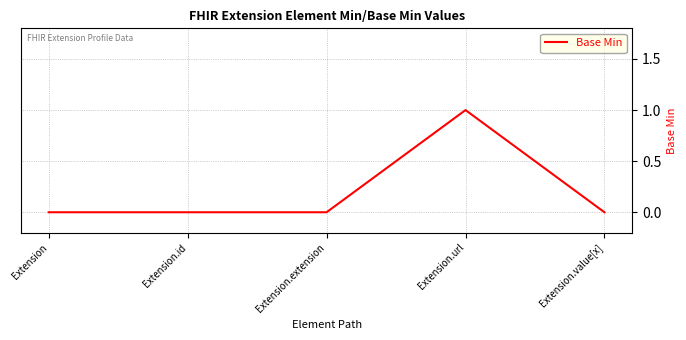

How many lines are shown in the chart?

1